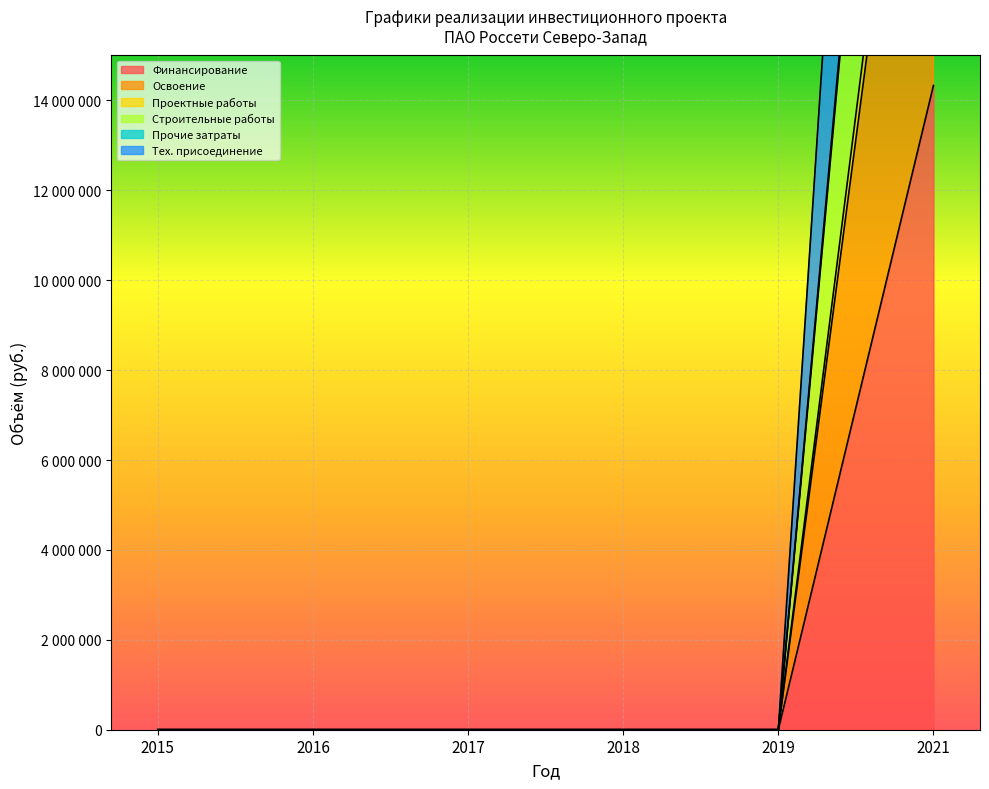

At which category is the sum across all series the highest?

2021